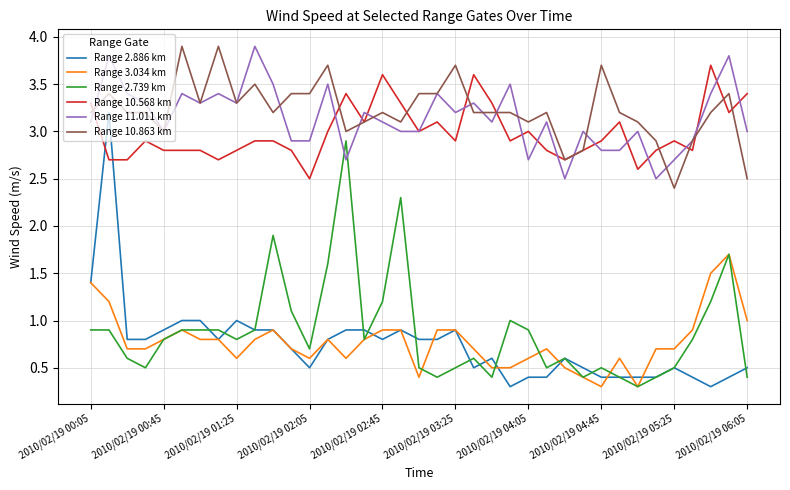

What is the sum of all Range 2.739 km values?

32.6